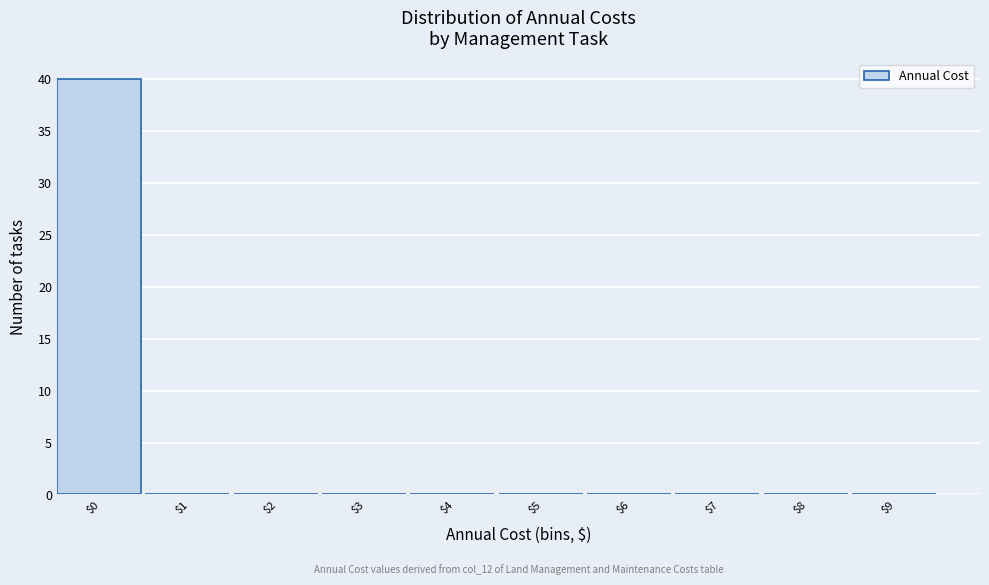

What is the maximum value shown in the chart?

40